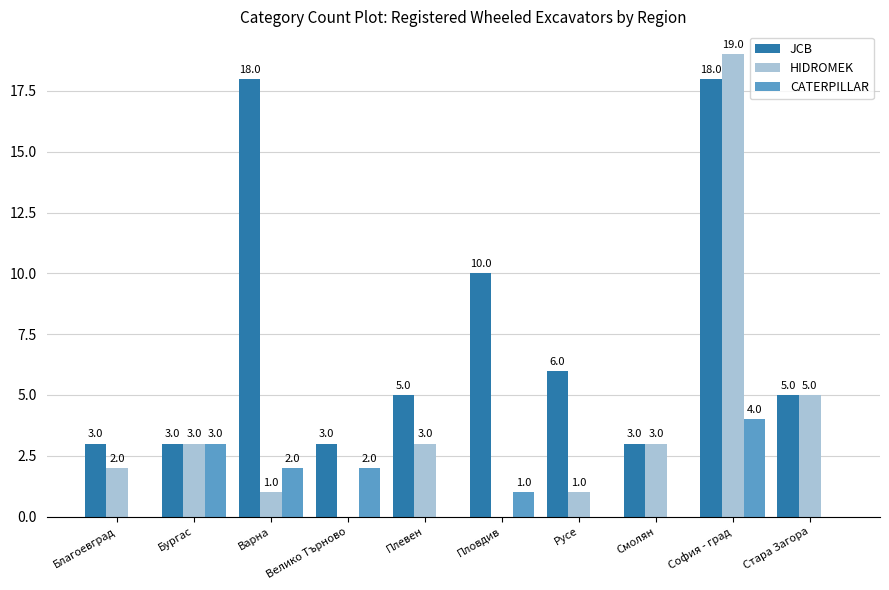

Is it true that CATERPILLAR equals 0 at Пловдив?

False